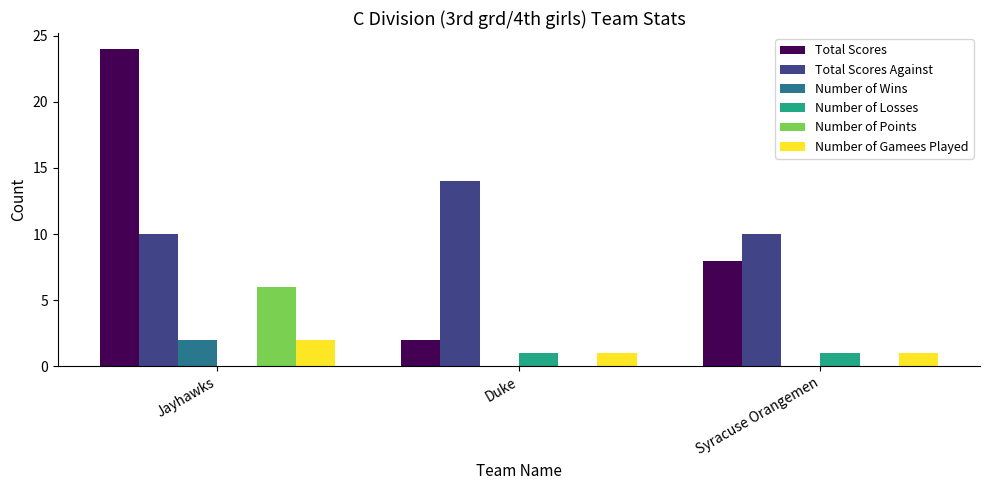

Reading left to right, what are all the values shown in this chart?

Total Scores: Jayhawks=24	Duke=2	Syracuse Orangemen=8
Total Scores Against: Jayhawks=10	Duke=14	Syracuse Orangemen=10
Number of Wins: Jayhawks=2	Duke=0	Syracuse Orangemen=0
Number of Losses: Jayhawks=0	Duke=1	Syracuse Orangemen=1
Number of Points: Jayhawks=6	Duke=0	Syracuse Orangemen=0
Number of Gamees Played: Jayhawks=2	Duke=1	Syracuse Orangemen=1